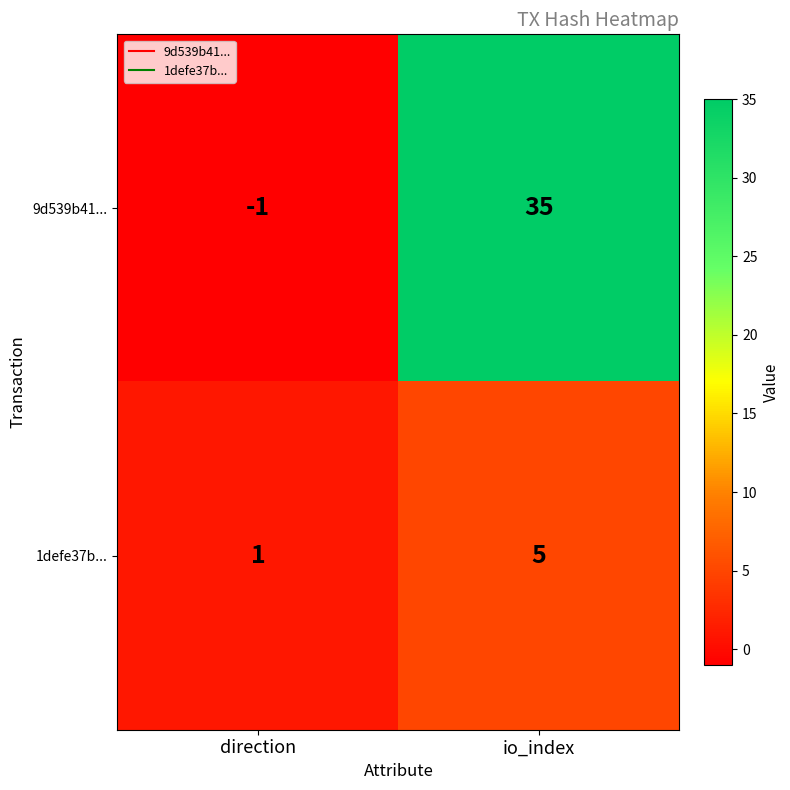

Which series has the largest total across all categories?

9d539b41...